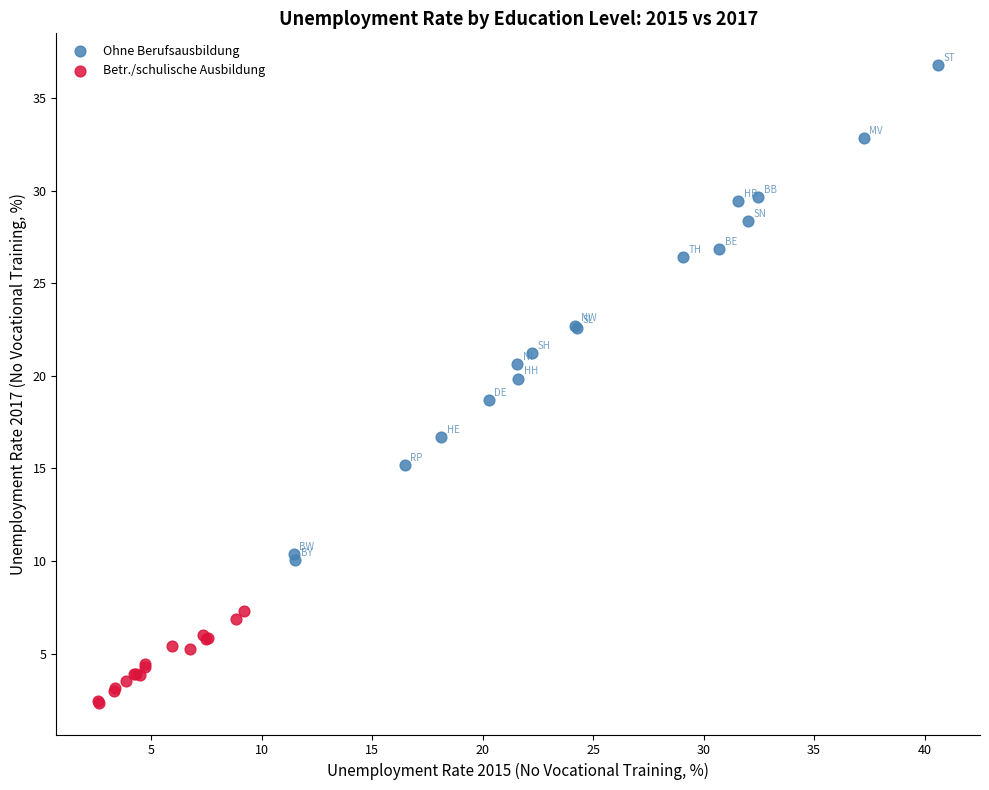

Which series contains the highest Y value?

Ohne Berufsausbildung